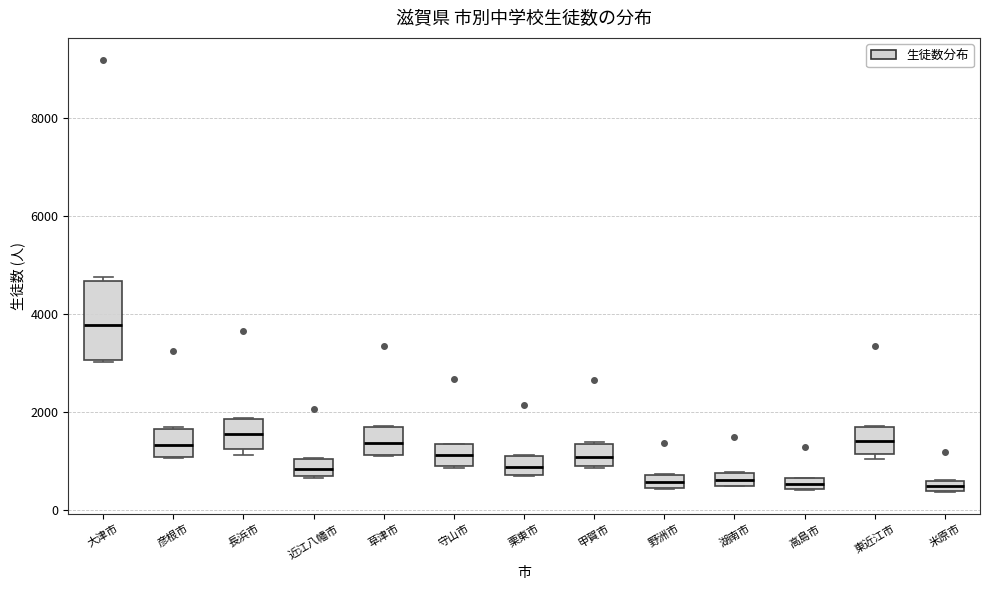

Which box is the tallest, from its lower edge to its upper edge?

大津市